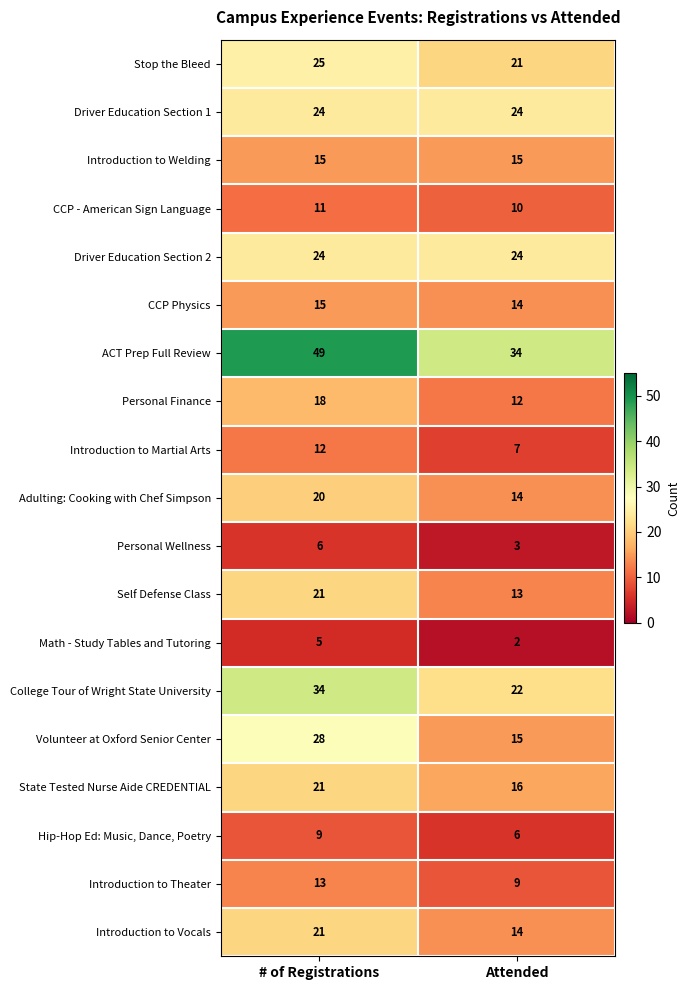

List the labels in order of Adulting: Cooking with Chef Simpson value, smallest first.

Attended, # of Registrations